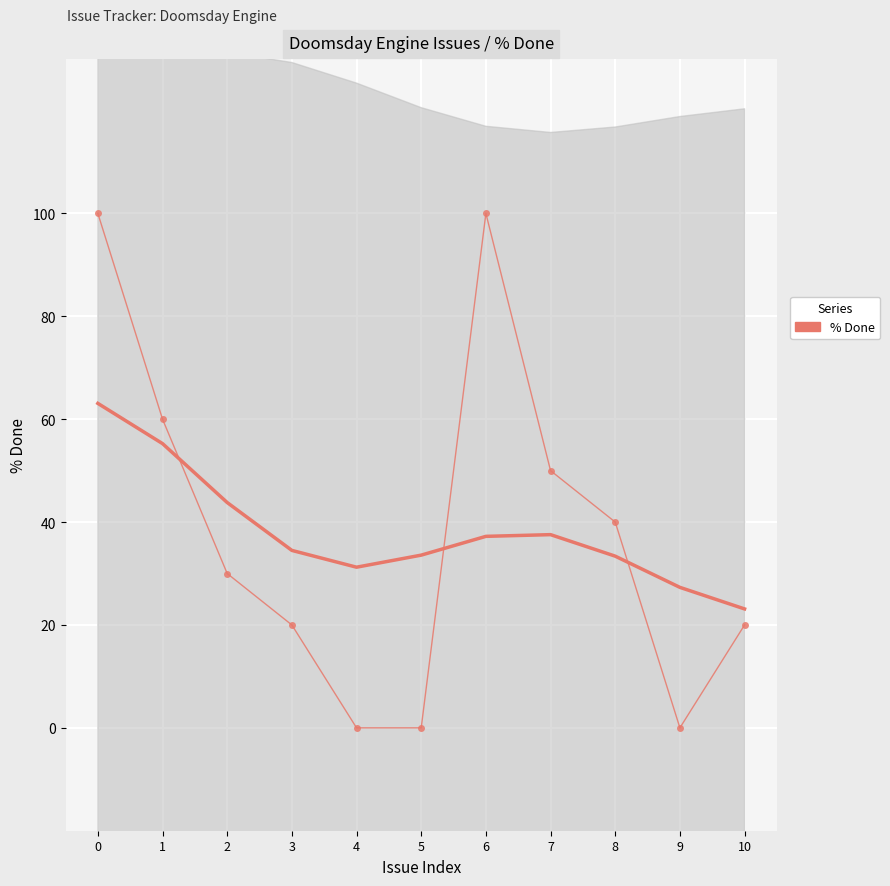

Is it true that Smooth equals 43.2 at 9?

False